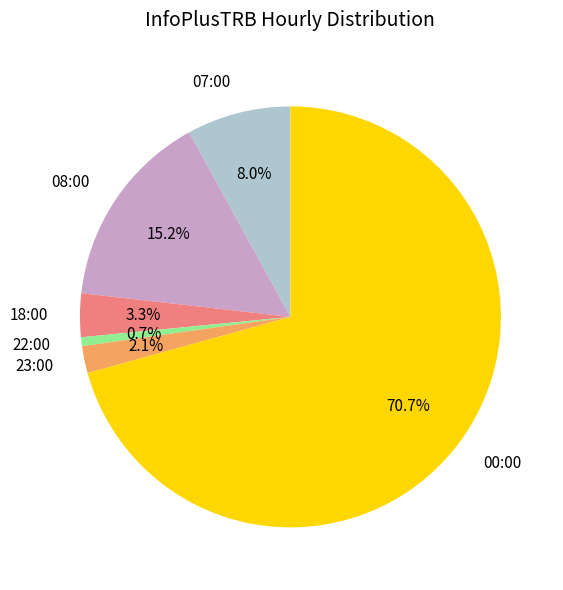

Count the number of slices in the pie.

6